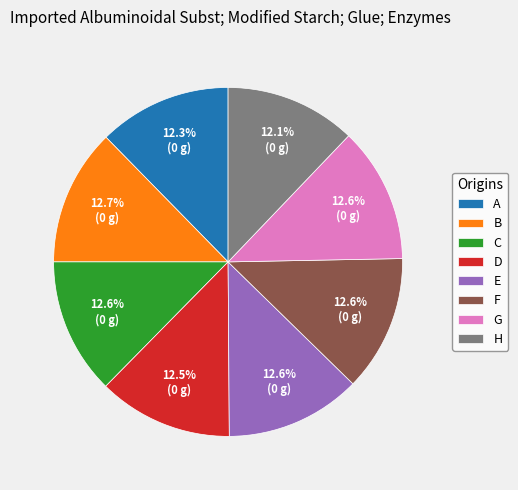

To the nearest percent, what is the average slice percentage?

12%